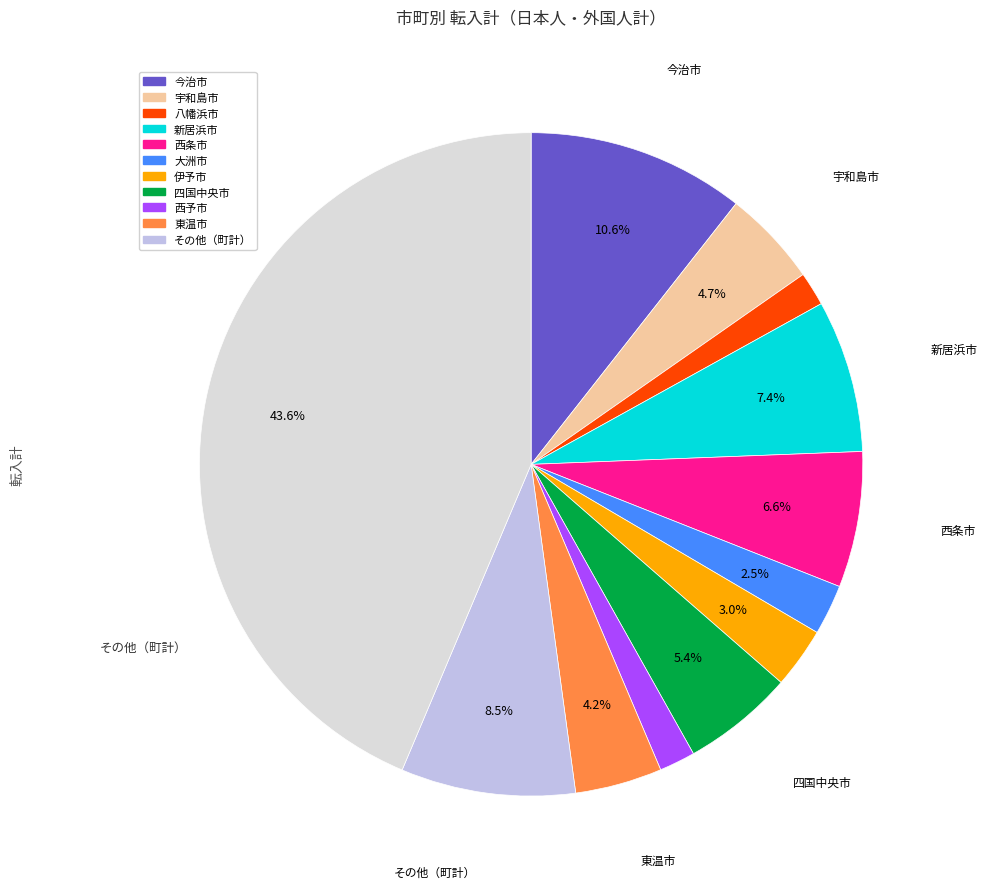

Is there any slice that represents more than half of the pie?

No